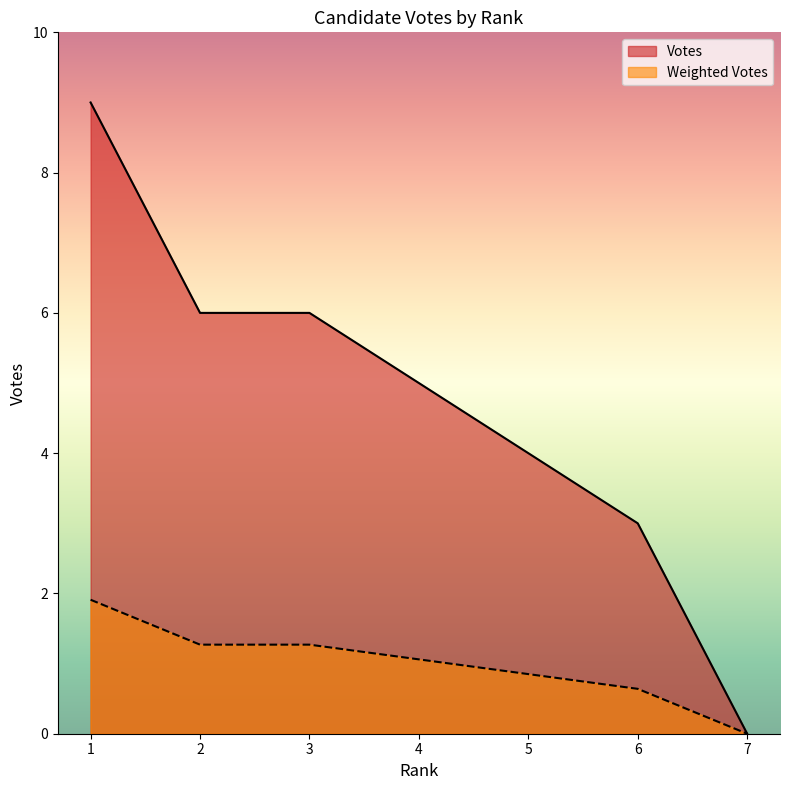

Where is Weighted Votes nearest to the value 0?

7